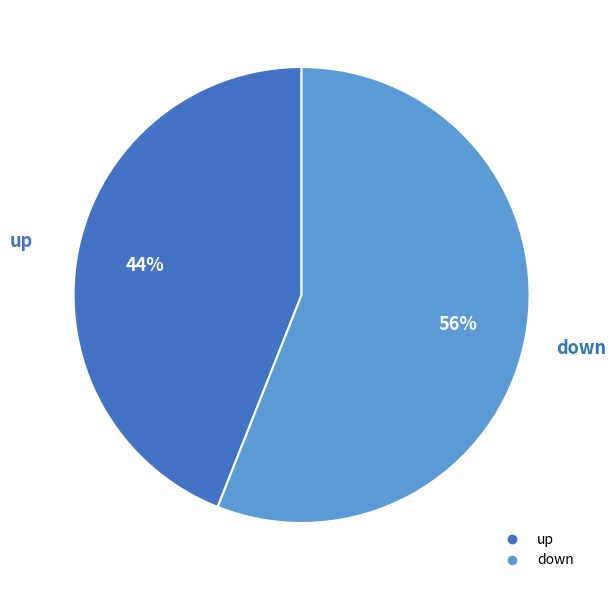

Which slice is the smallest?

up